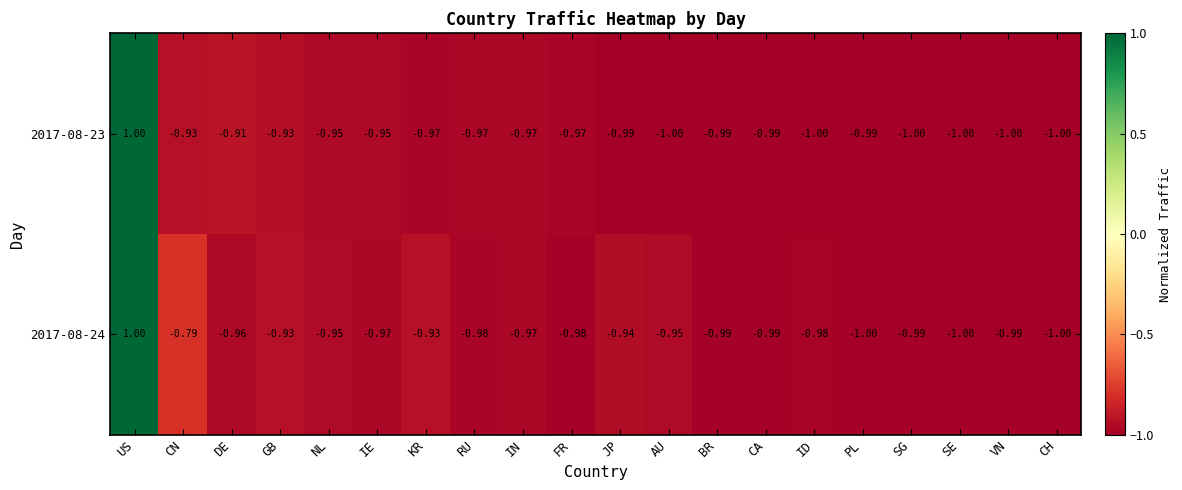

Where is 2017-08-24 nearest to the value 0?

CN